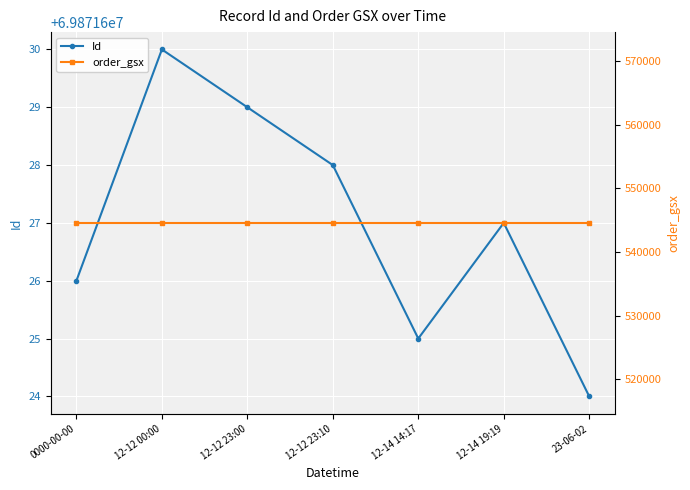

Reading right to left, transcribe all the data shown in this chart.

Id: 23-06-02=69871624	12-14 19:19=69871627	12-14 14:17=69871625	12-12 23:10=69871628	12-12 23:00=69871629	12-12 00:00=69871630	0000-00-00=69871626
order_gsx: 23-06-02=544572	12-14 19:19=544572	12-14 14:17=544572	12-12 23:10=544572	12-12 23:00=544572	12-12 00:00=544572	0000-00-00=544572